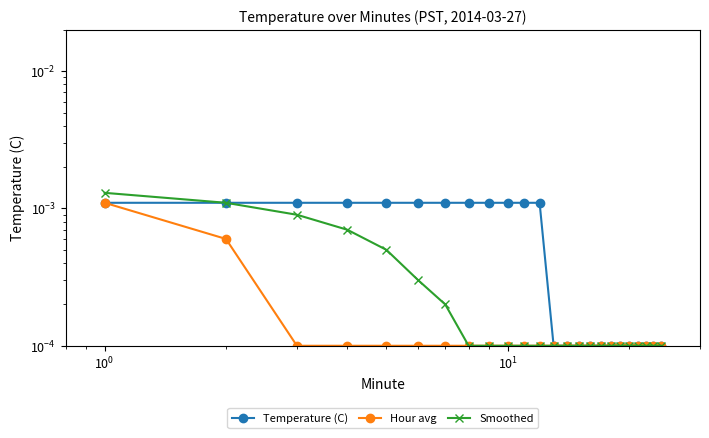

The Temperature (C) series shows 0.0 at 7. True or false?

False